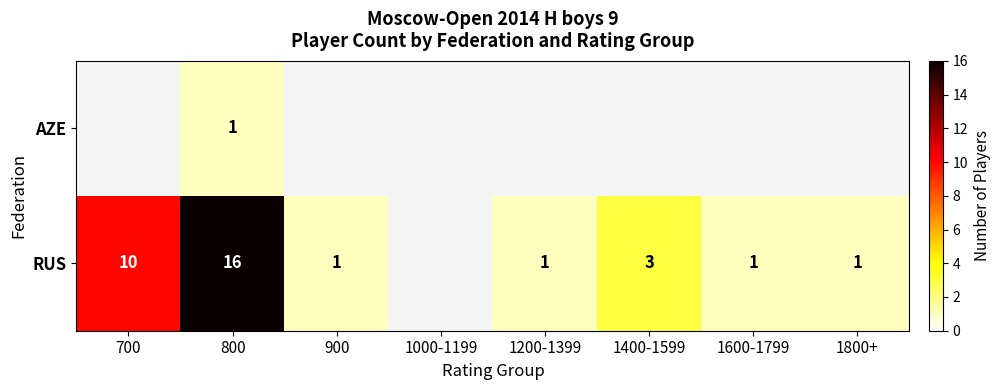

Is it true that RUS equals 0 at 1800+?

False